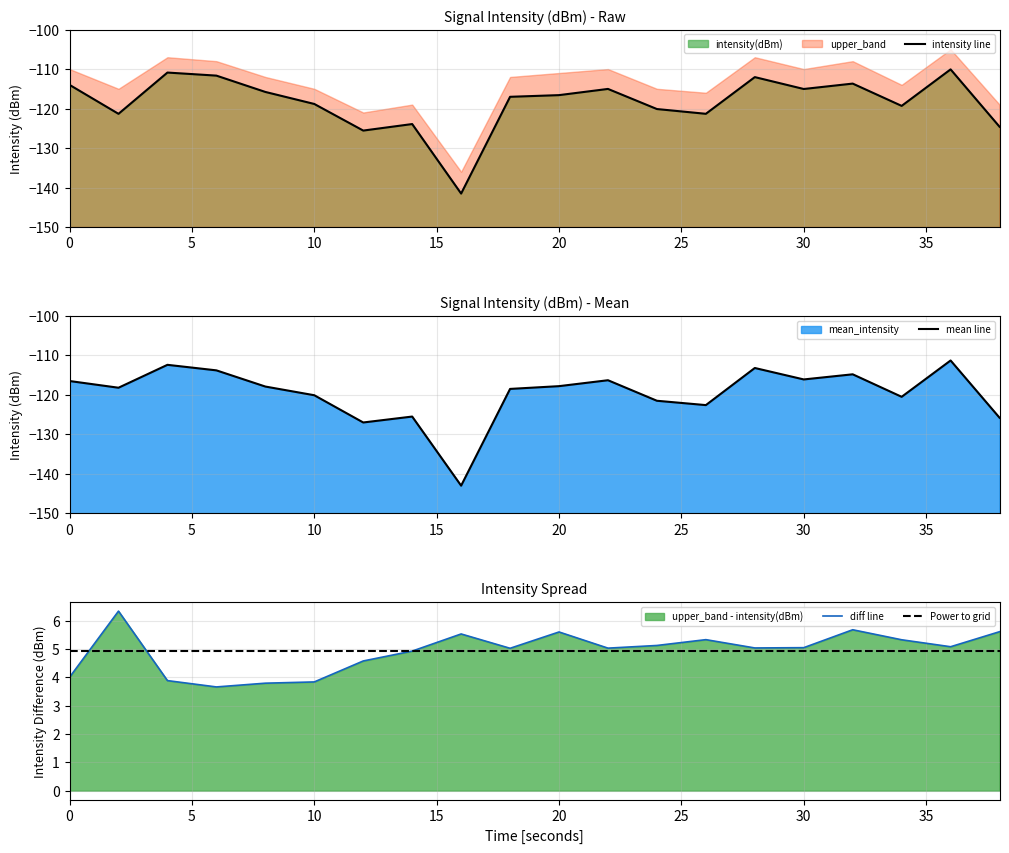

At which category does mean_intensity reach its first local peak?

4